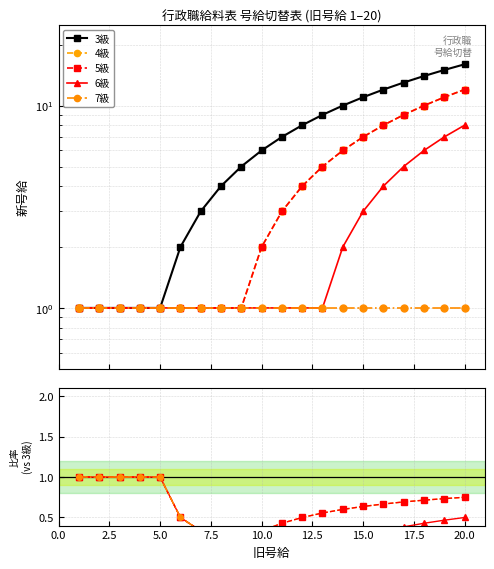

What are all the series names shown in the legend?

3級, 4級, 5級, 6級, 7級